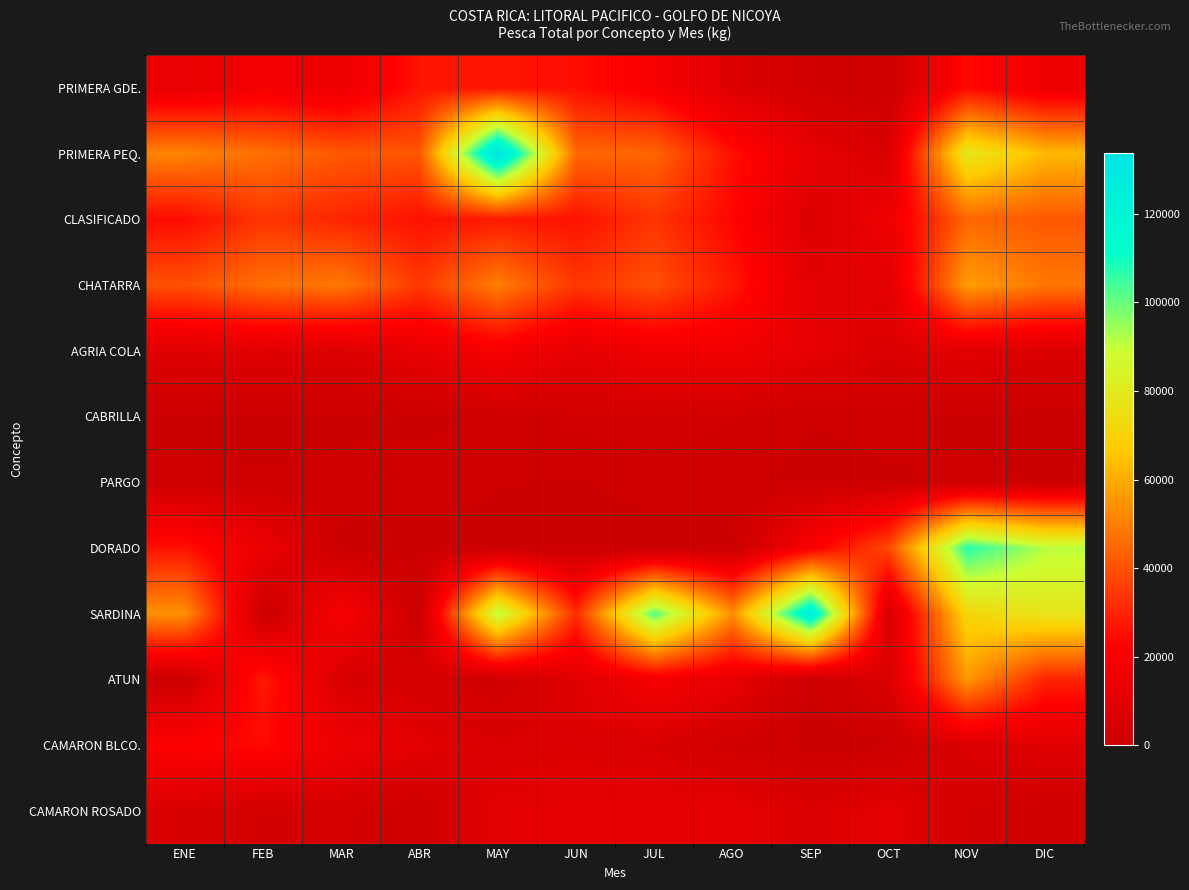

At which category is the sum across all series the highest?

NOV